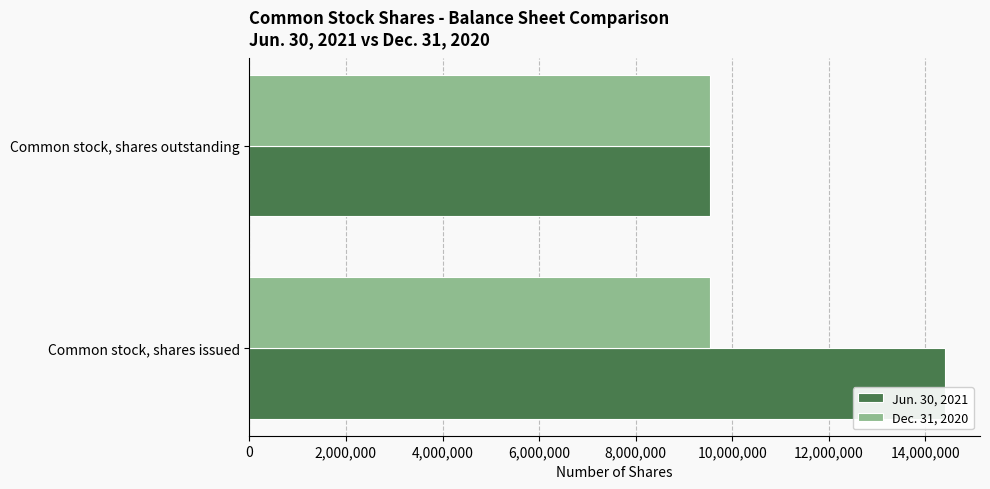

Rank the series by their maximum value, from lowest to highest.

Dec. 31, 2020, Jun. 30, 2021